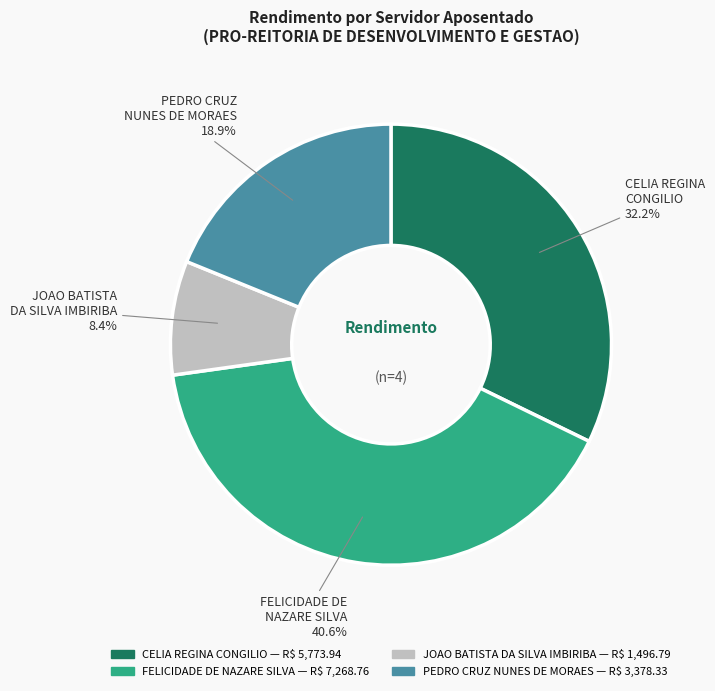

Does PEDRO CRUZ NUNES DE MORAES represent more than half of the total?

No